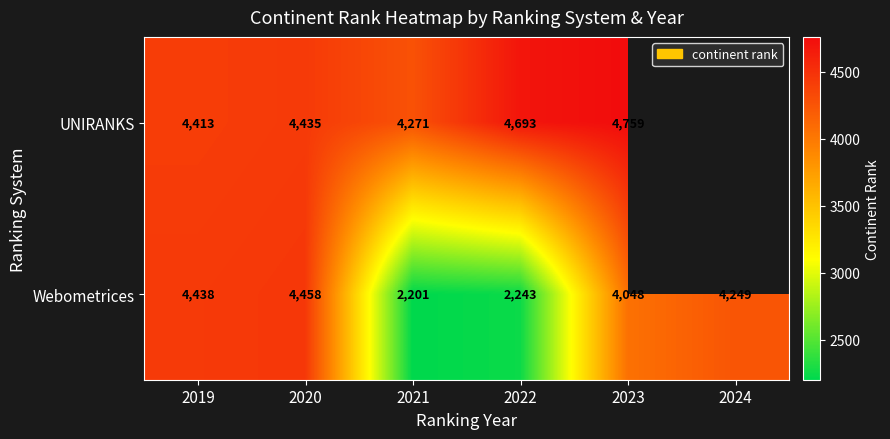

What is the spread (max minus min) of values at 2021?

2070